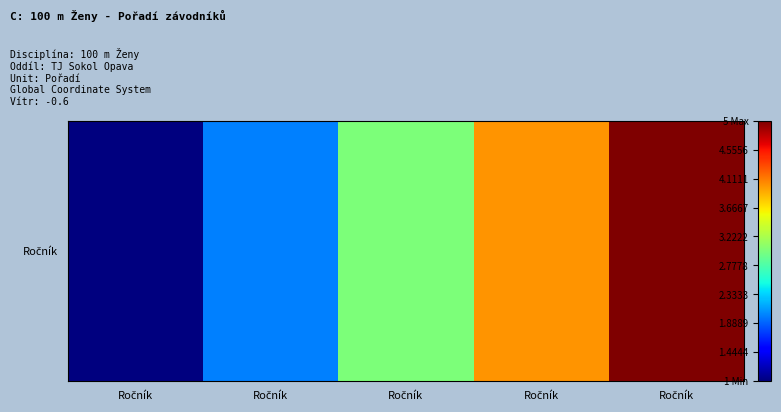

Reading left to right, transcribe all the data shown in this chart.

1	2	3	4	5